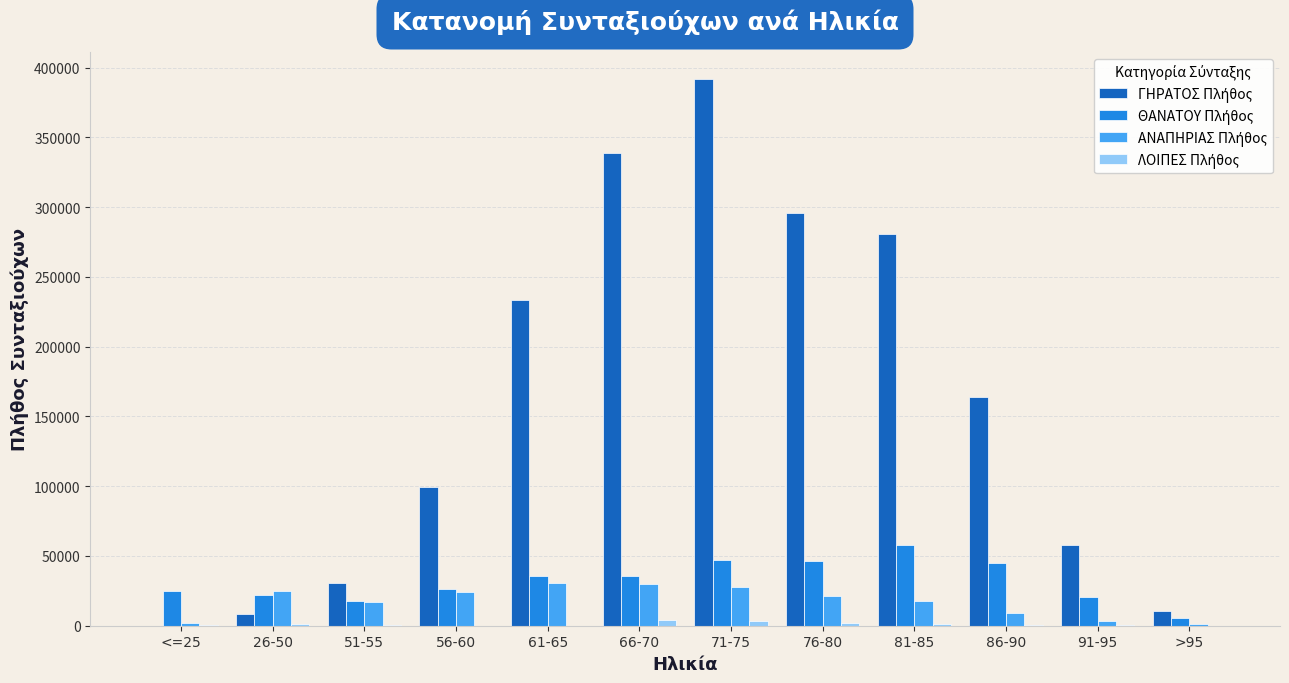

What is the greatest value displayed?

391608